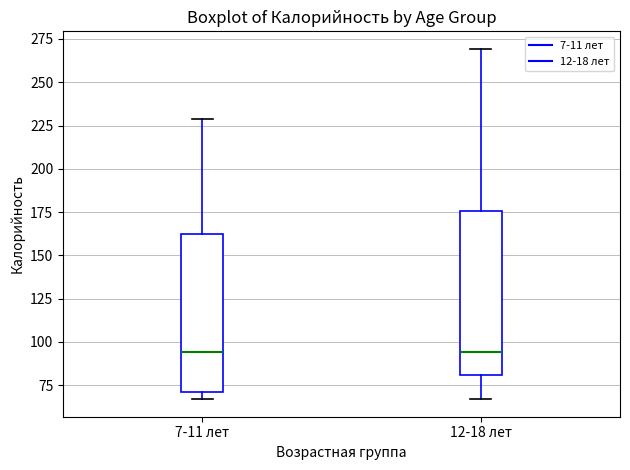

Where is the lower edge of the box for 7-11 лет on the y-axis? The values are not printed on the chart, so give them approximately, as read against the axis.

70